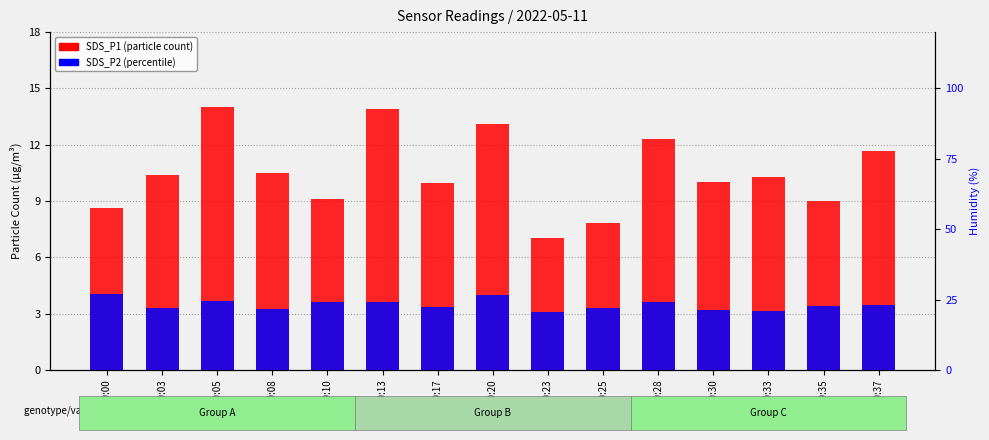

At which category is the sum across all series the highest?

00:05